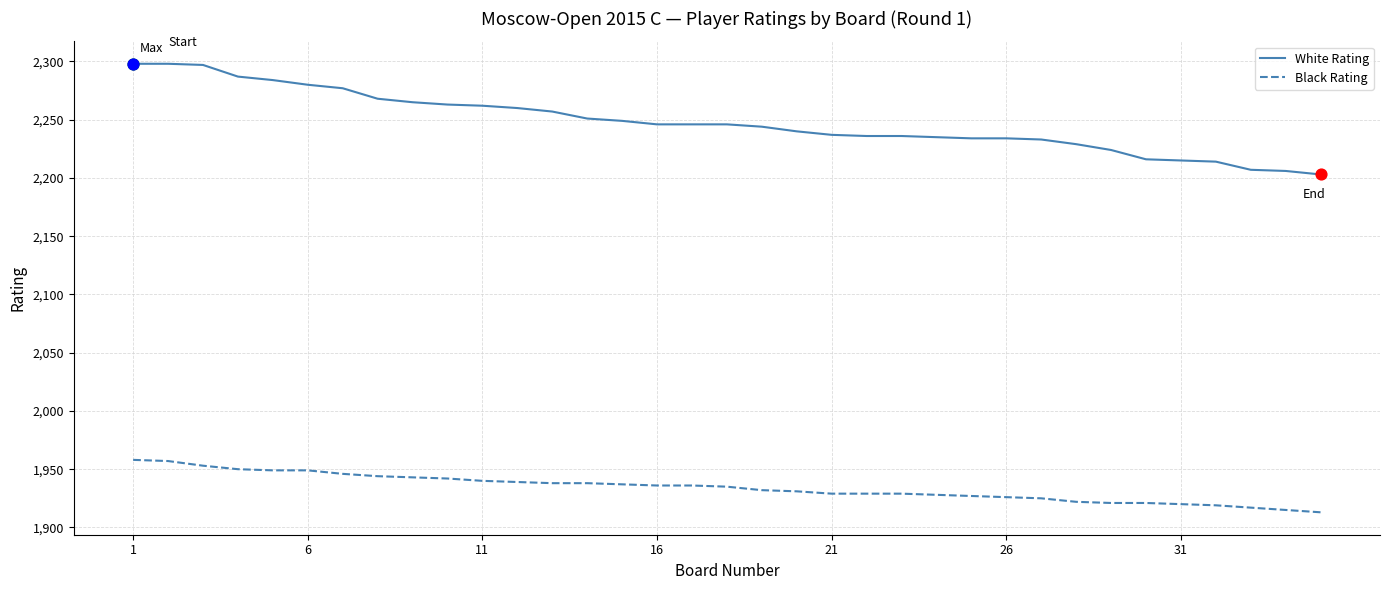

Which series has the widest spread of values?

White Rating